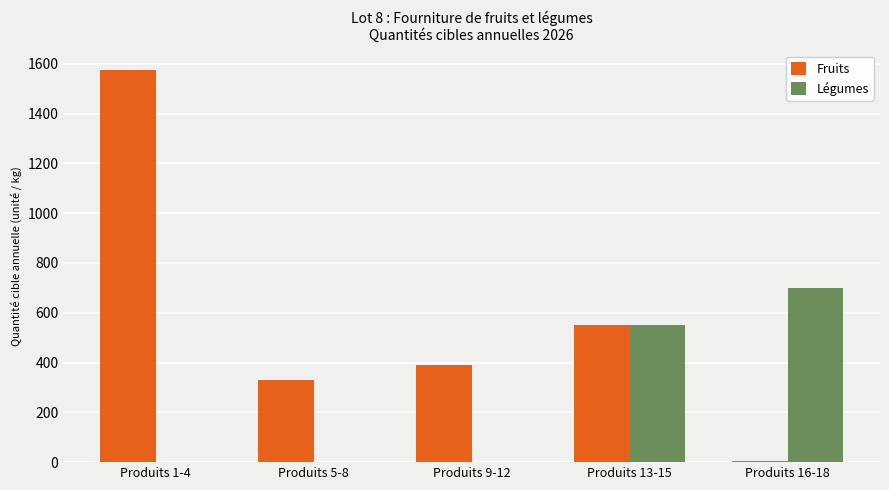

How many data points in Légumes are above 0?

2